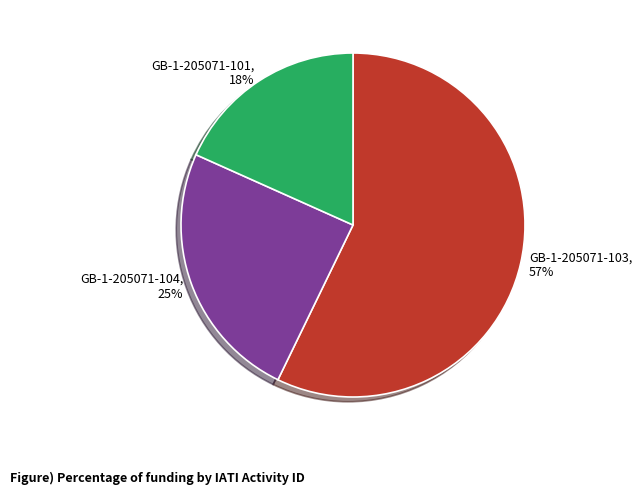

Count the number of slices in the pie.

3